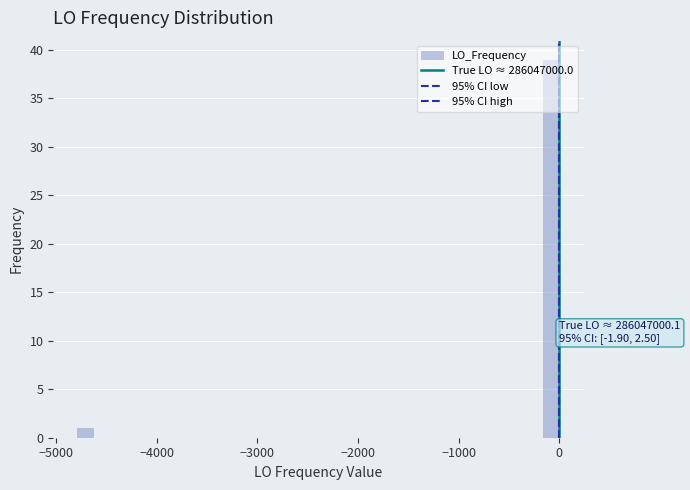

Read against the x-axis, roughly where is the centre of the tallest bar?

-100